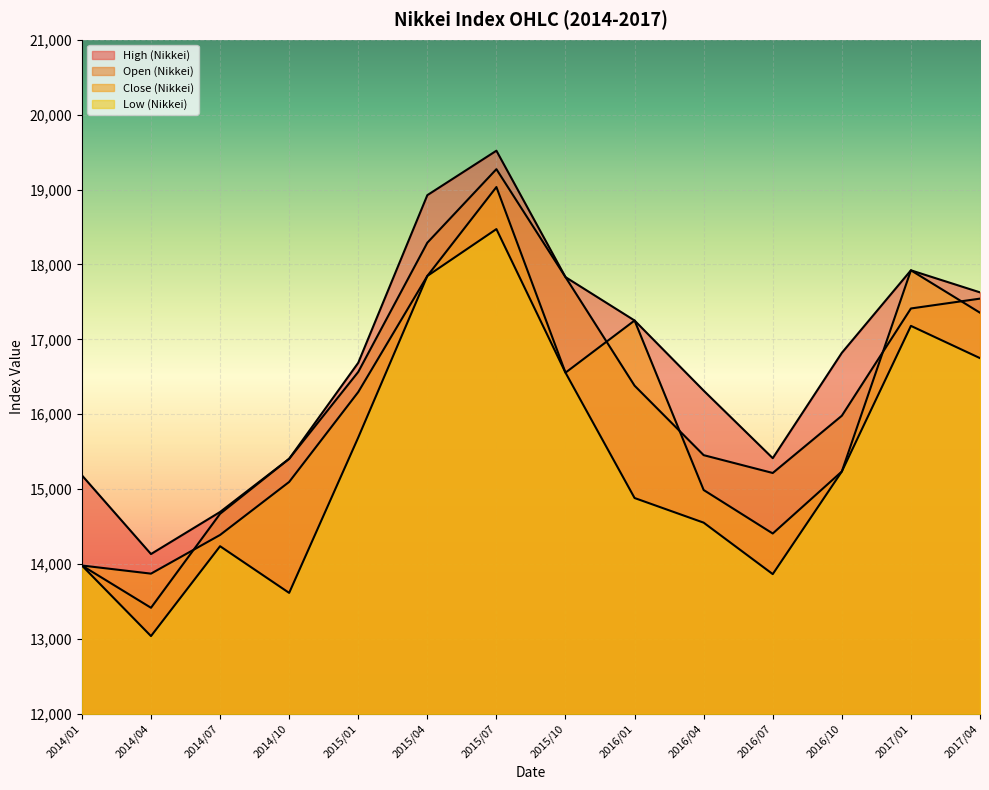

How many lines are shown in the chart?

4